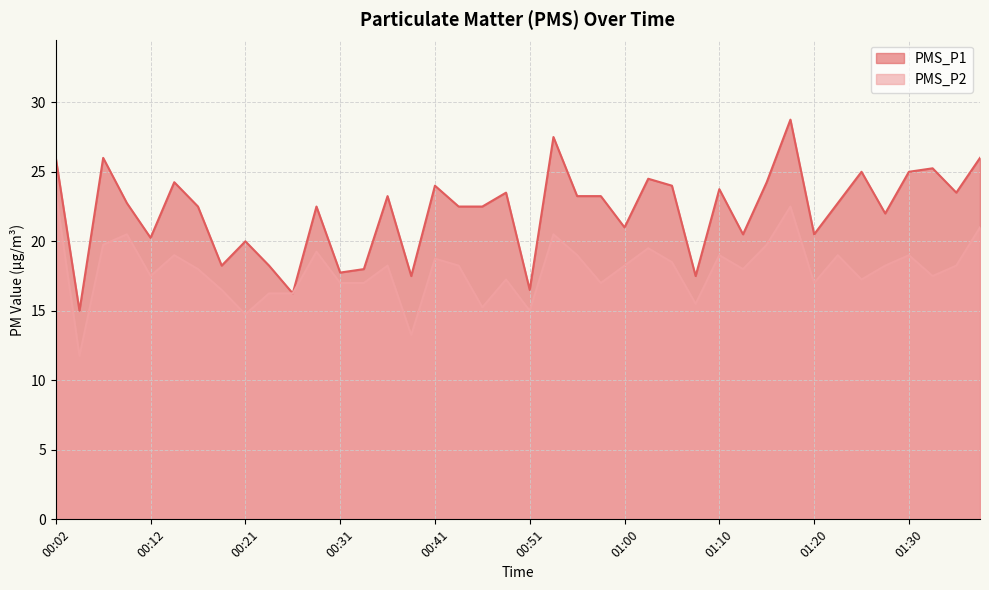

Rank the series at 00:26 from lowest to highest value.

PMS_P1, PMS_P2